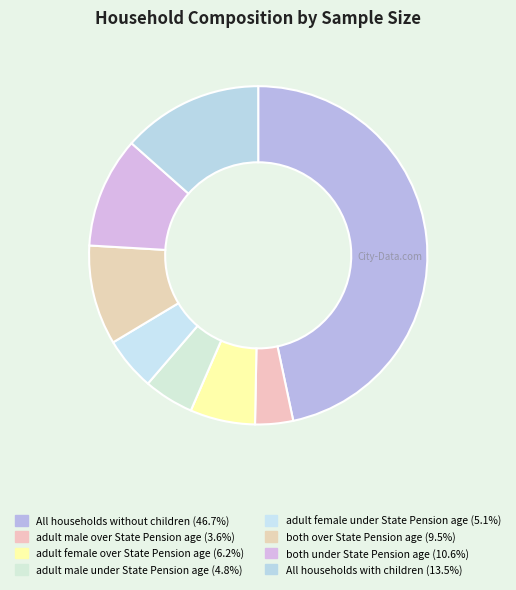

What percentage is the adult male over State Pension age slice, to the nearest percent?

4%